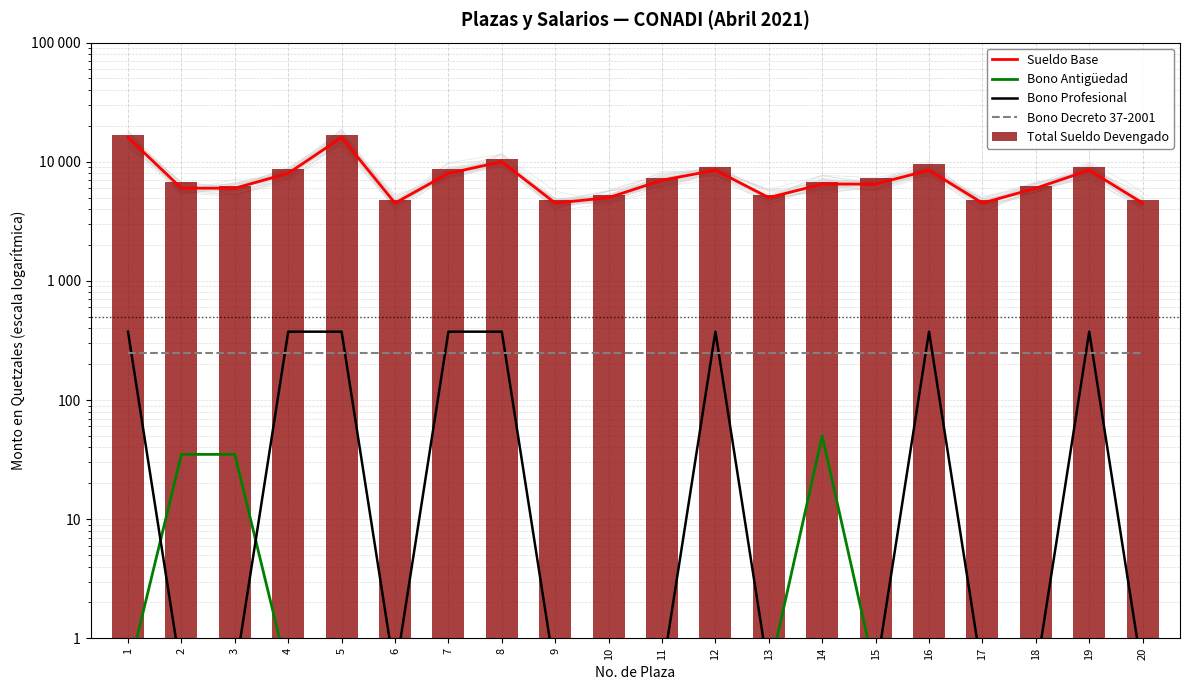

Reading left to right, extract all data points from this chart.

Sueldo Base: 1=16000.0	2=6000.0	3=6000.0	4=8000.0	5=16000.0	6=4500.0	7=8000.0	8=10000.0	9=4500.0	10=5000.0	11=7000.0	12=8500.0	13=5000.0	14=6500.0	15=6500.0	16=8500.0	17=4500.0	18=6000.0	19=8500.0	20=4500.0
Bono Antigüedad: 1=0.5	2=35.0	3=35.0	4=0.5	5=0.5	6=0.5	7=0.5	8=0.5	9=0.5	10=0.5	11=0.5	12=0.5	13=0.5	14=50.0	15=0.5	16=0.5	17=0.5	18=0.5	19=0.5	20=0.5
Bono Profesional: 1=375.0	2=0.5	3=0.5	4=375.0	5=375.0	6=0.5	7=375.0	8=375.0	9=0.5	10=0.5	11=0.5	12=375.0	13=0.5	14=0.5	15=0.5	16=375.0	17=0.5	18=0.5	19=375.0	20=0.5
Bono Decreto 37-2001: 1=250.0	2=250.0	3=250.0	4=250.0	5=250.0	6=250.0	7=250.0	8=250.0	9=250.0	10=250.0	11=250.0	12=250.0	13=250.0	14=250.0	15=250.0	16=250.0	17=250.0	18=250.0	19=250.0	20=250.0
Total Sueldo Devengado: 1=16625.0	2=6785.0	3=6285.0	4=8625.0	5=16625.0	6=4750.0	7=8625.0	8=10625.0	9=4750.0	10=5250.0	11=7250.0	12=9125.0	13=5250.0	14=6800.0	15=7250.0	16=9625.0	17=4750.0	18=6250.0	19=9125.0	20=4750.0